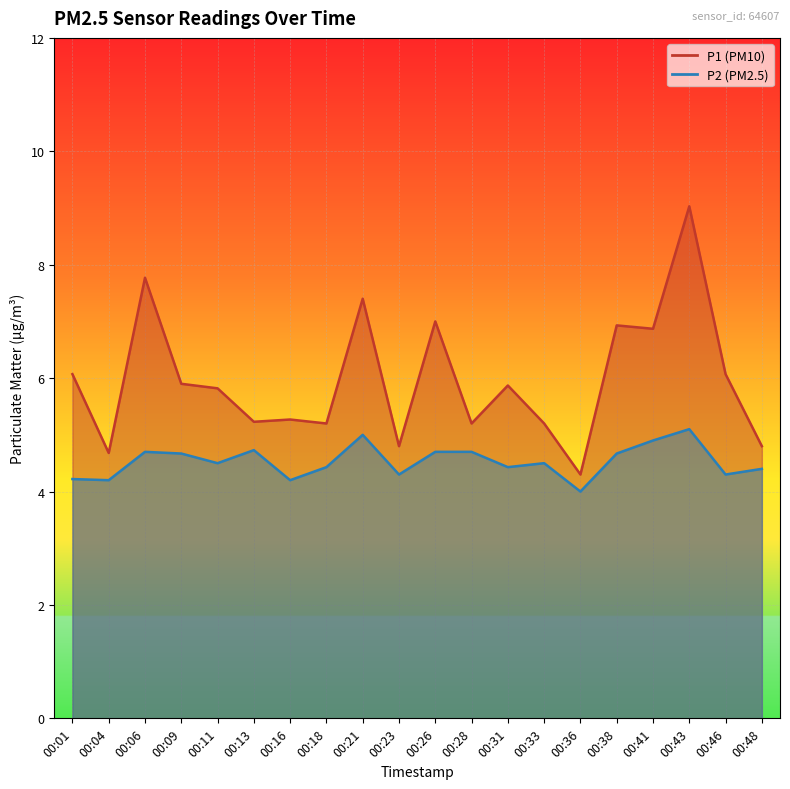

Where is the first local maximum for P1?

00:06